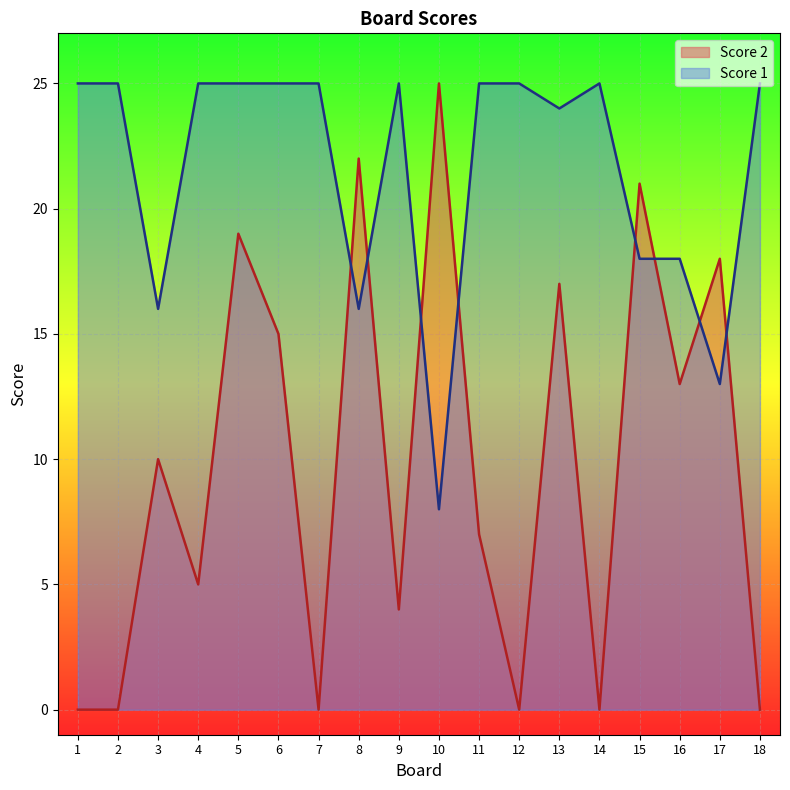

Count the number of data series in this chart.

2